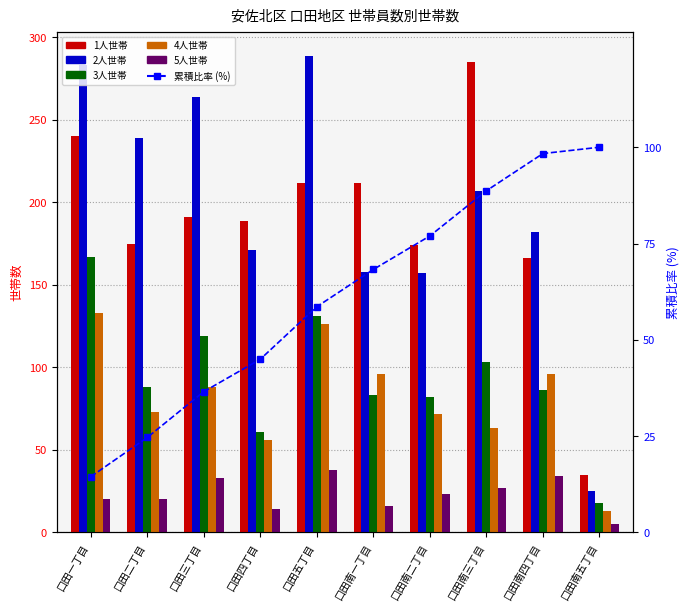

What is the spread (max minus min) of values at 口田三丁目?

231.0